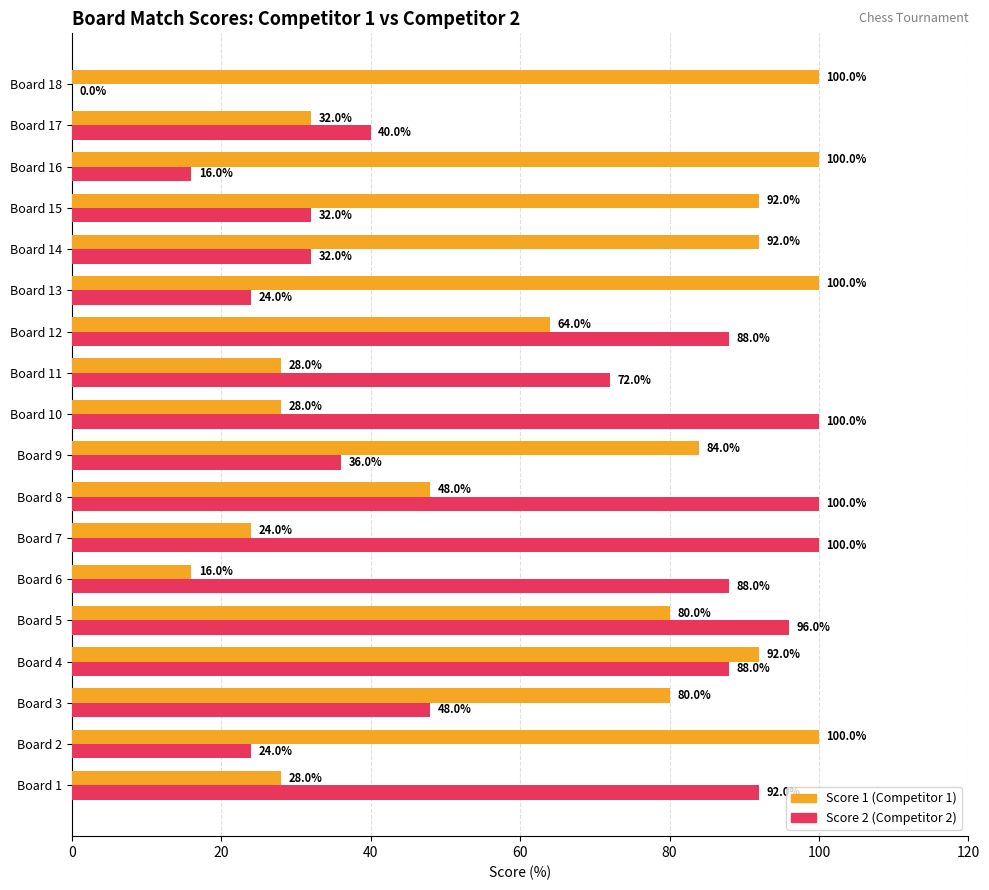

At which category is the sum across all series the highest?

Board 4